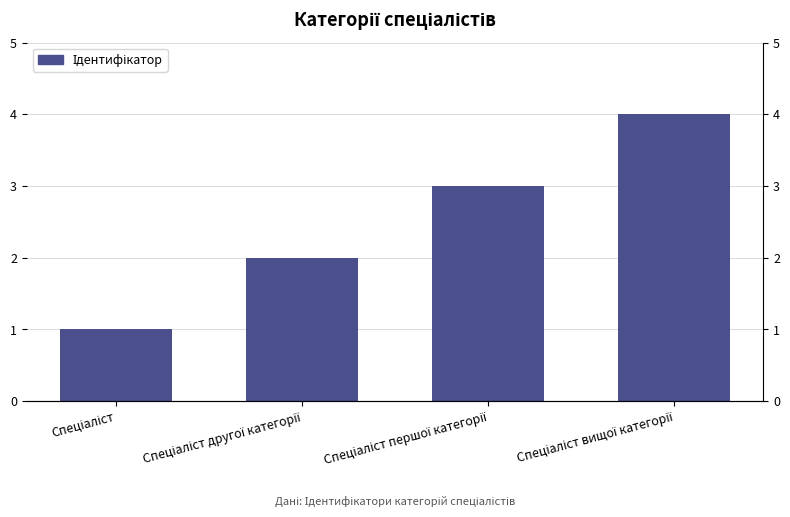

How many values are between 2 and 4?

3